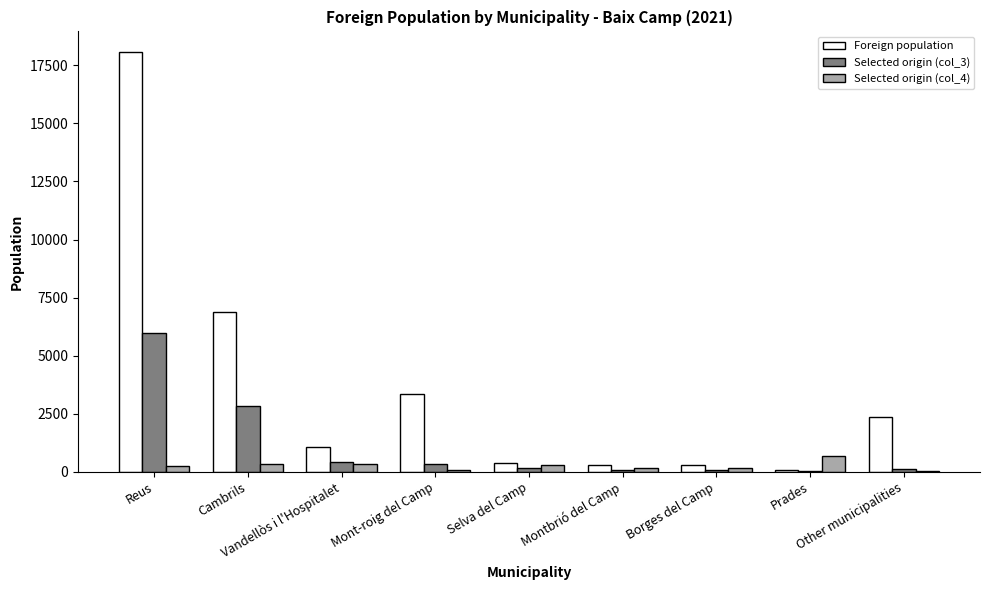

Does the chart contain stacked bars?

No